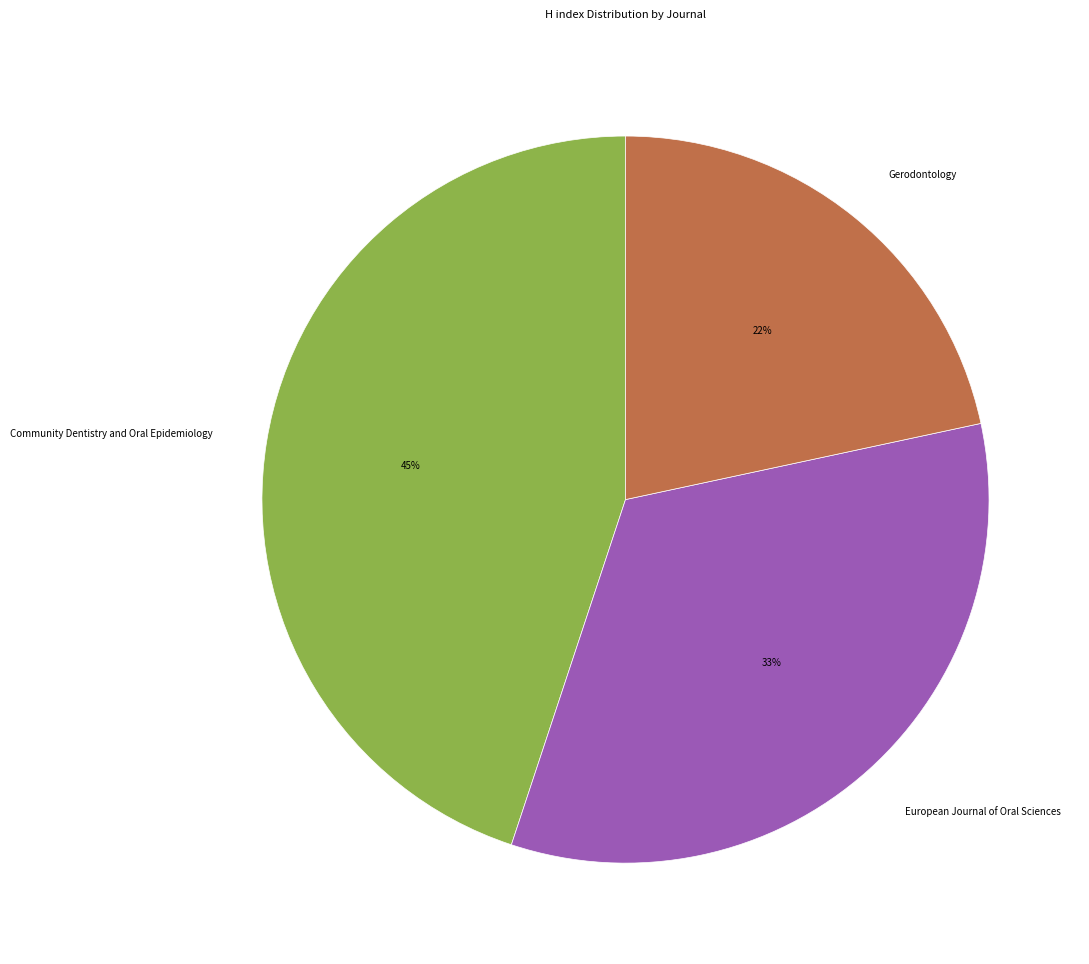

Does Community Dentistry and Oral Epidemiology represent more than half of the total?

No